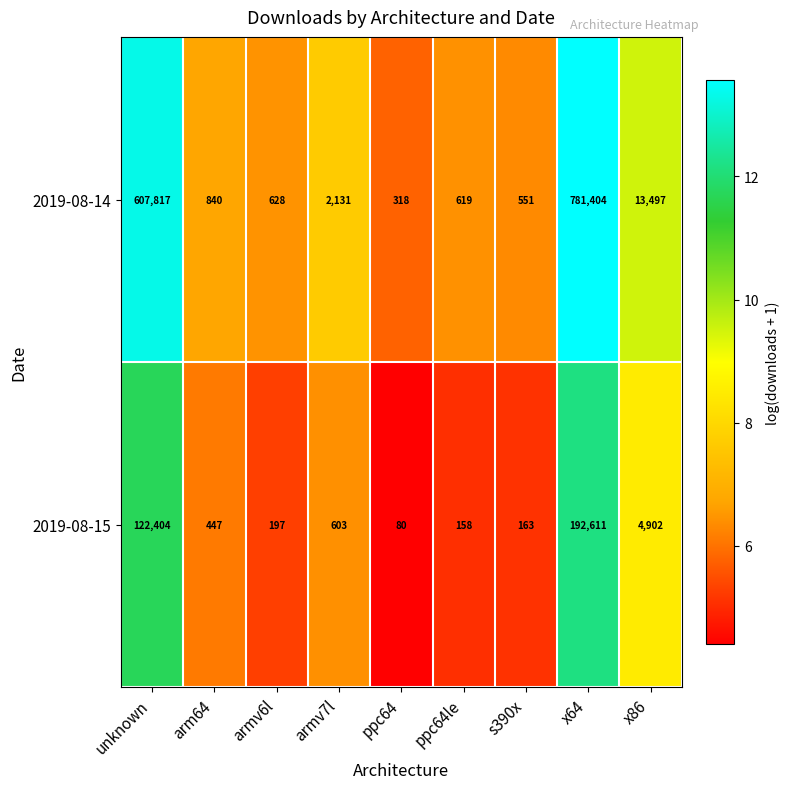

Which series has the widest spread of values?

2019-08-14